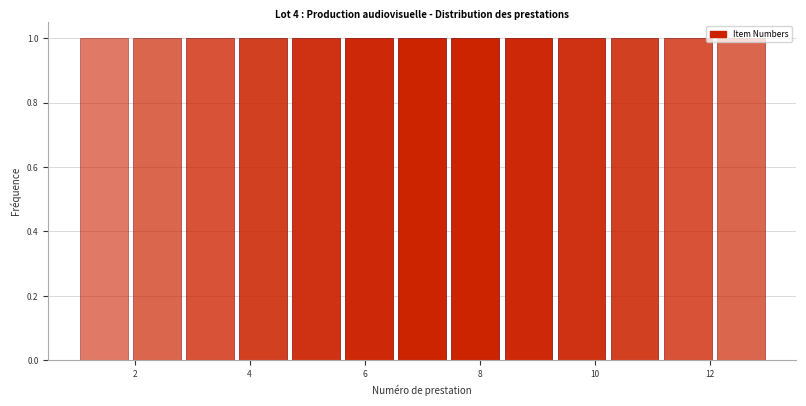

Reading left to right, list every bar in this chart as the range it spans on the x-axis followed by its height. Neither the bar edges nor the heights are printed on the chart, so give them approximately, as read against the axes.

1.0 to 2.0: 1
2.0 to 2.8: 1
2.8 to 3.8: 1
3.8 to 4.6: 1
4.6 to 5.6: 1
5.6 to 6.6: 1
6.6 to 7.4: 1
7.4 to 8.4: 1
8.4 to 9.4: 1
9.4 to 10.2: 1
10.2 to 11.2: 1
11.2 to 12.0: 1
12.0 to 13.0: 1